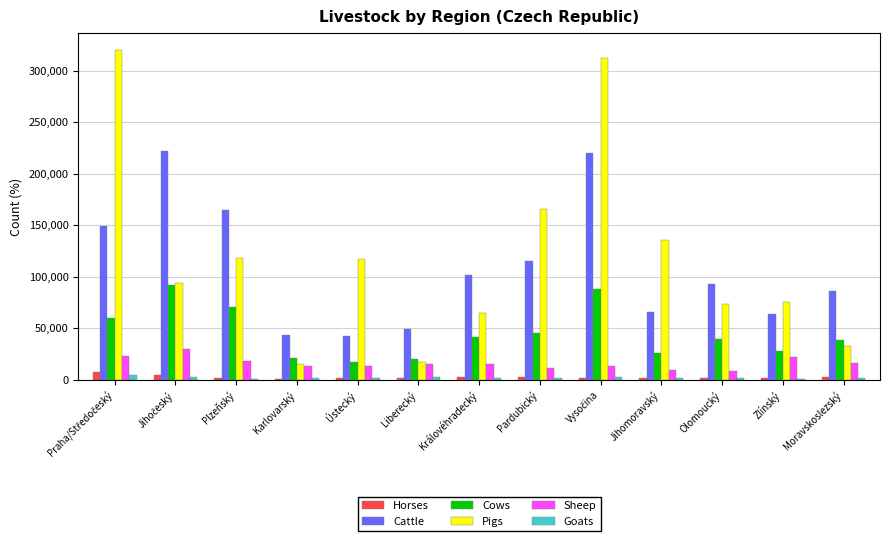

True or false: Horses has a value of 2367 at Liberecký.

True